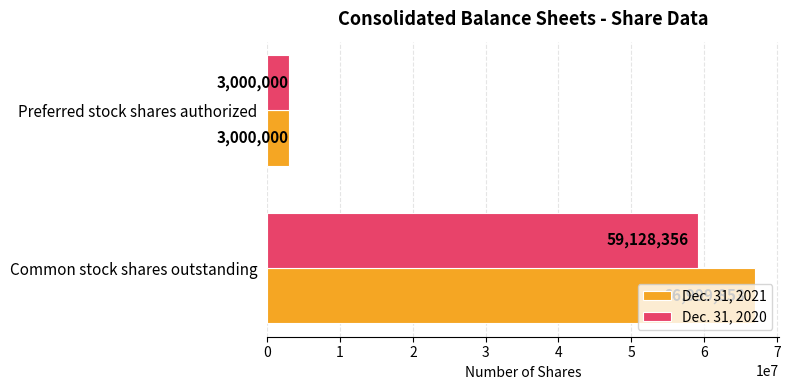

What is the difference between the maximum and minimum values in the Dec. 31, 2021 series?

63999853